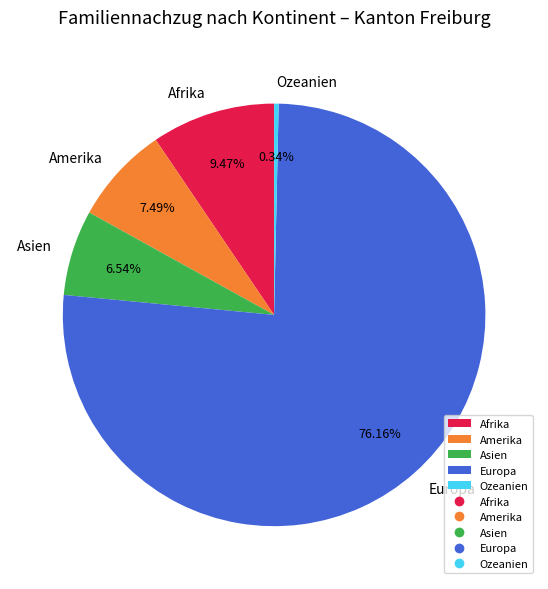

Rank the categories by value from lowest to highest.

Ozeanien, Asien, Amerika, Afrika, Europa